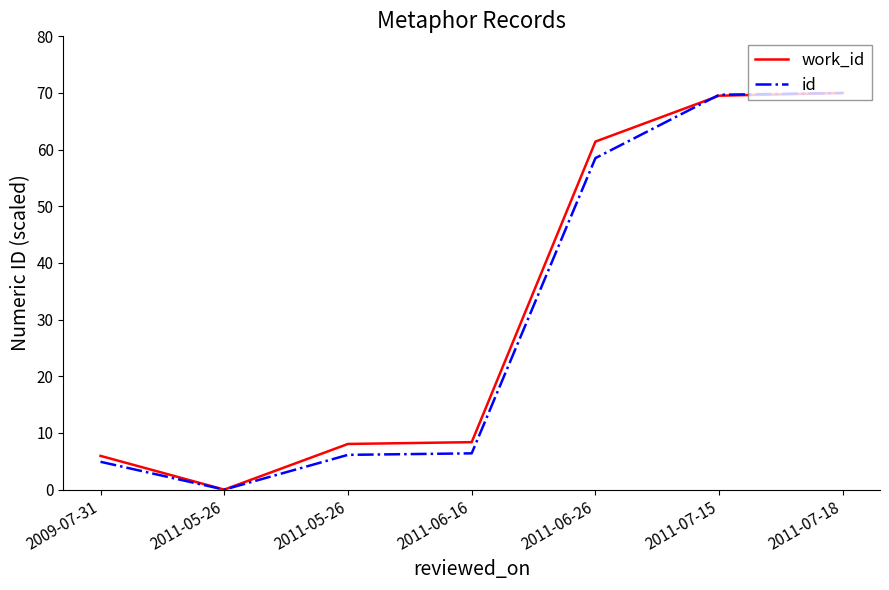

What is the difference between the second highest and second lowest values in the work_id series?

63.6